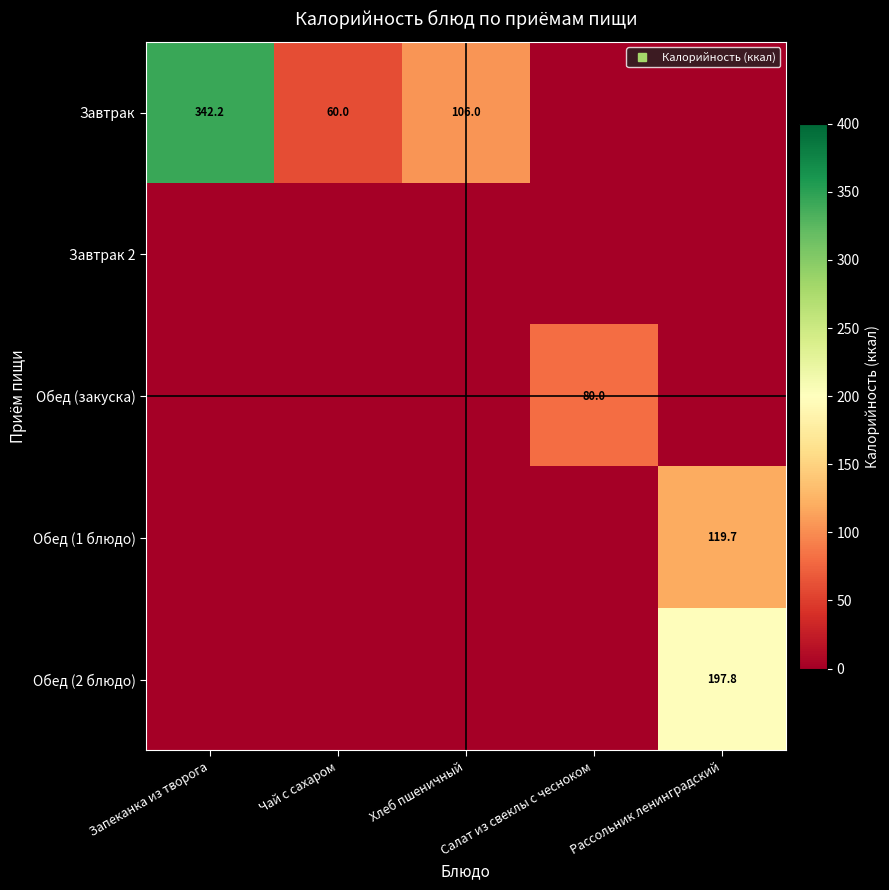

Rank the series at Рассольник ленинградский from highest to lowest value.

Обед (2 блюдо), Обед (1 блюдо), Завтрак, Завтрак 2, Обед (закуска)